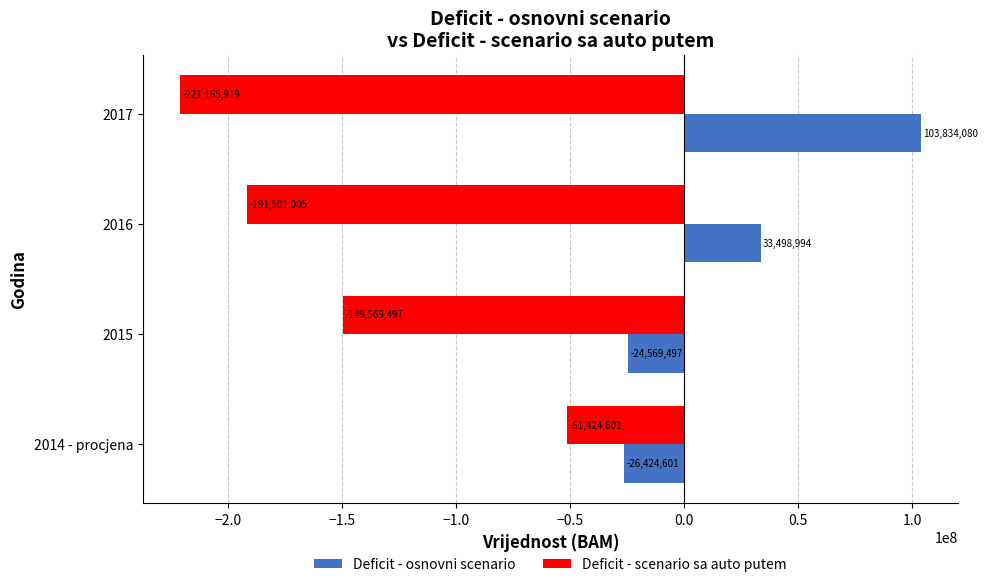

True or false: Deficit - osnovni scenario has a value of 33498994.0 at 2016.

True